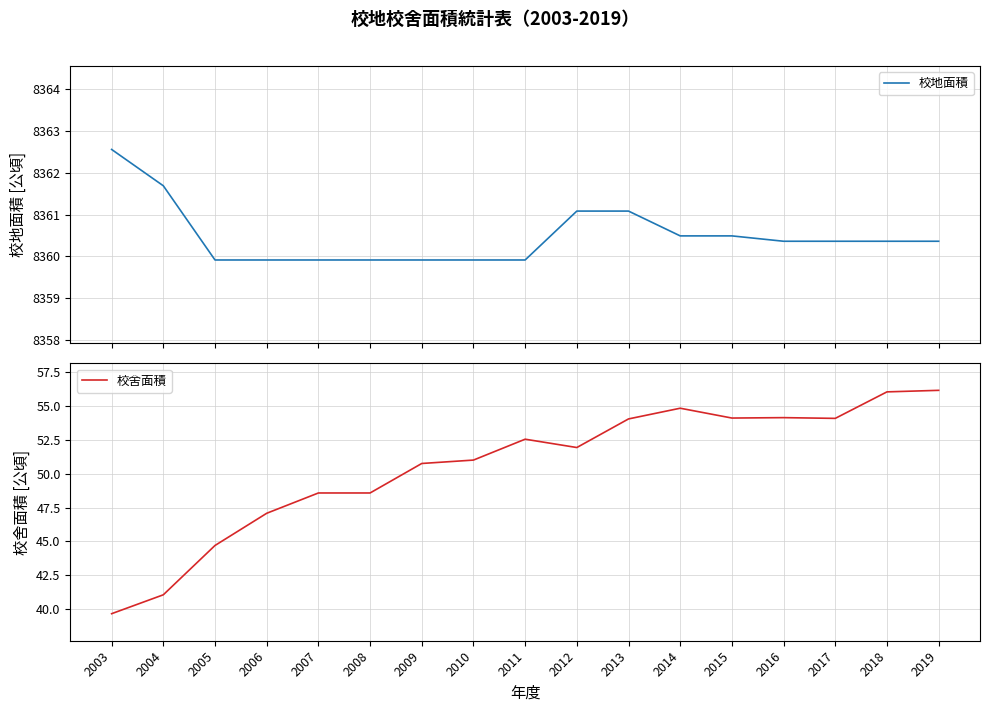

Which has a higher value, 2011 or 2017?

2017